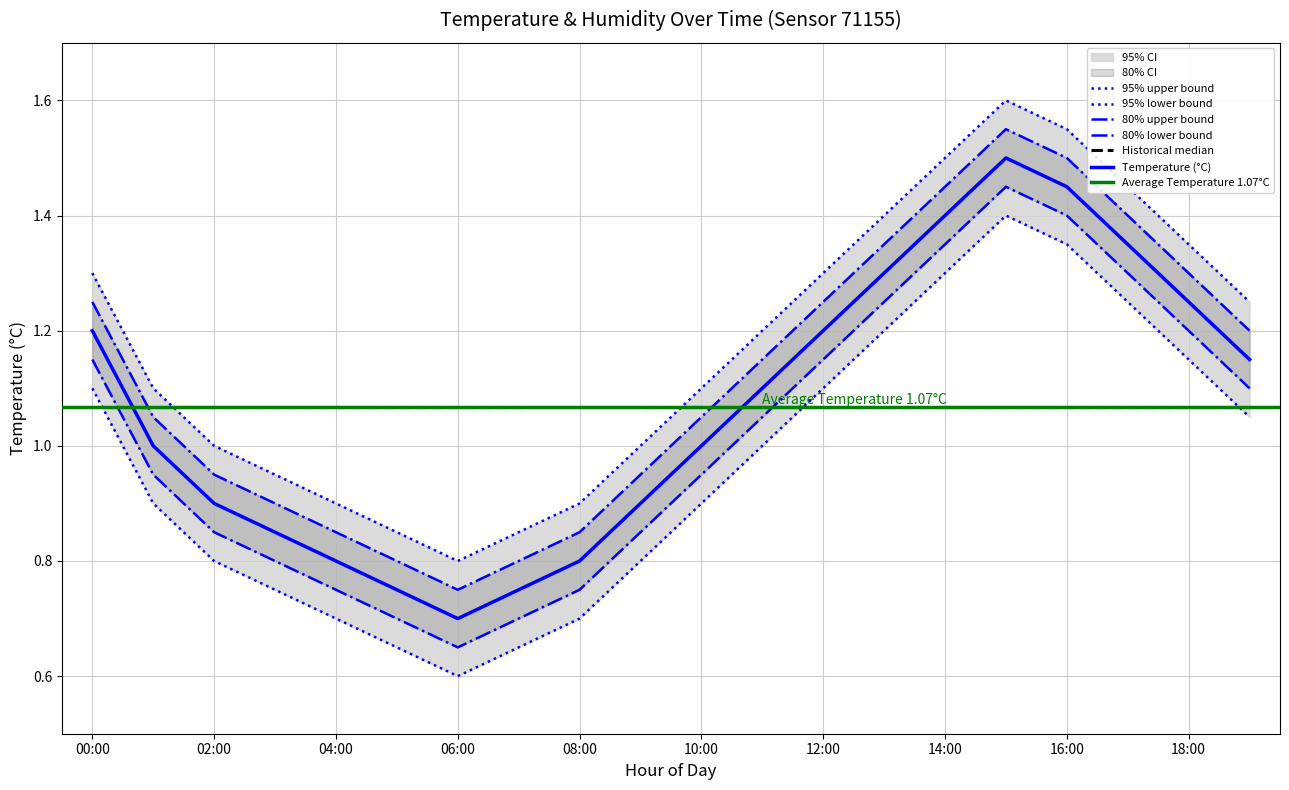

True or false: temperature and temp_upper_95 cross at least once.

False